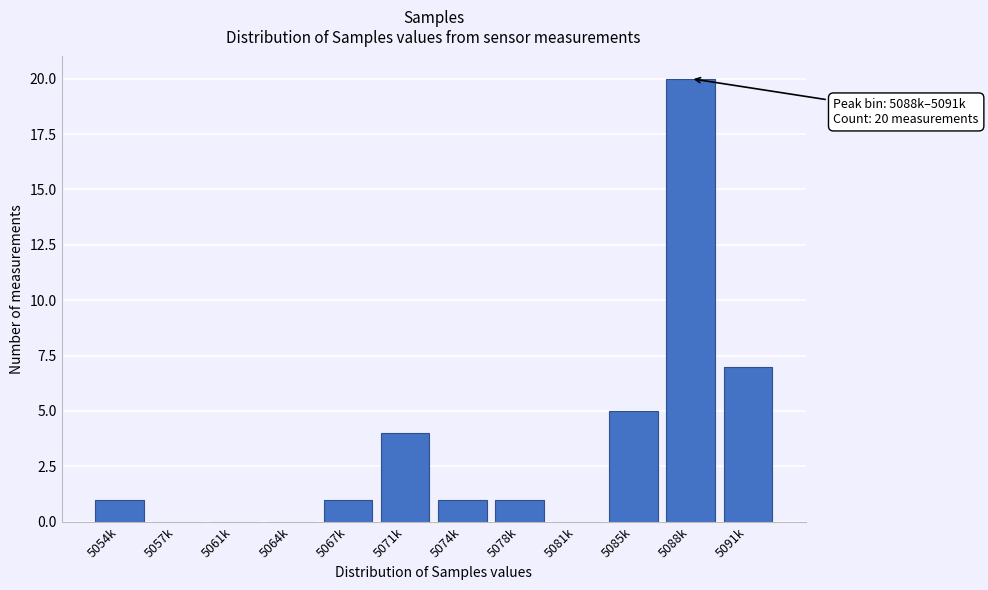

Reading right to left, transcribe all the data shown in this chart.

5091k=7	5088k=20	5085k=5	5081k=0	5078k=1	5074k=1	5071k=4	5067k=1	5064k=0	5061k=0	5057k=0	5054k=1